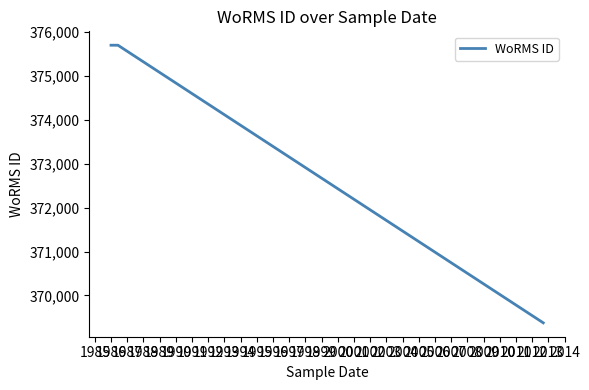

What is the average value?

373592